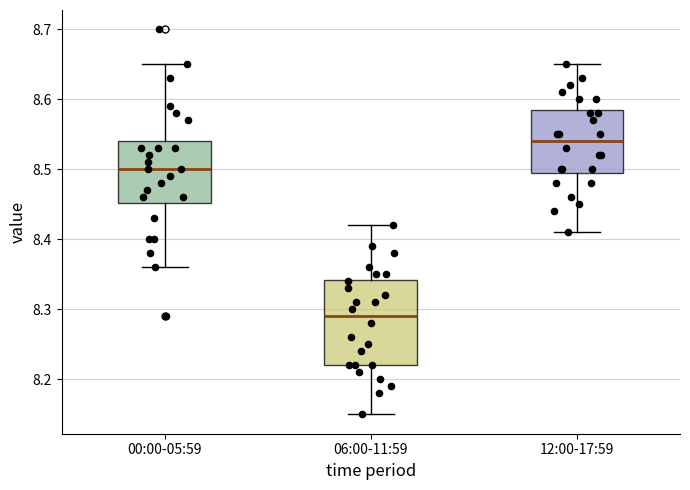

Which box's median line is the highest?

12:00-17:59